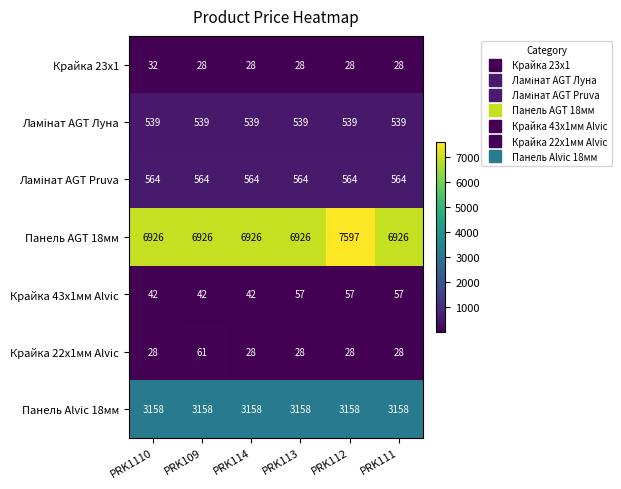

What is the difference between the highest and lowest values at PRK1110?

6898